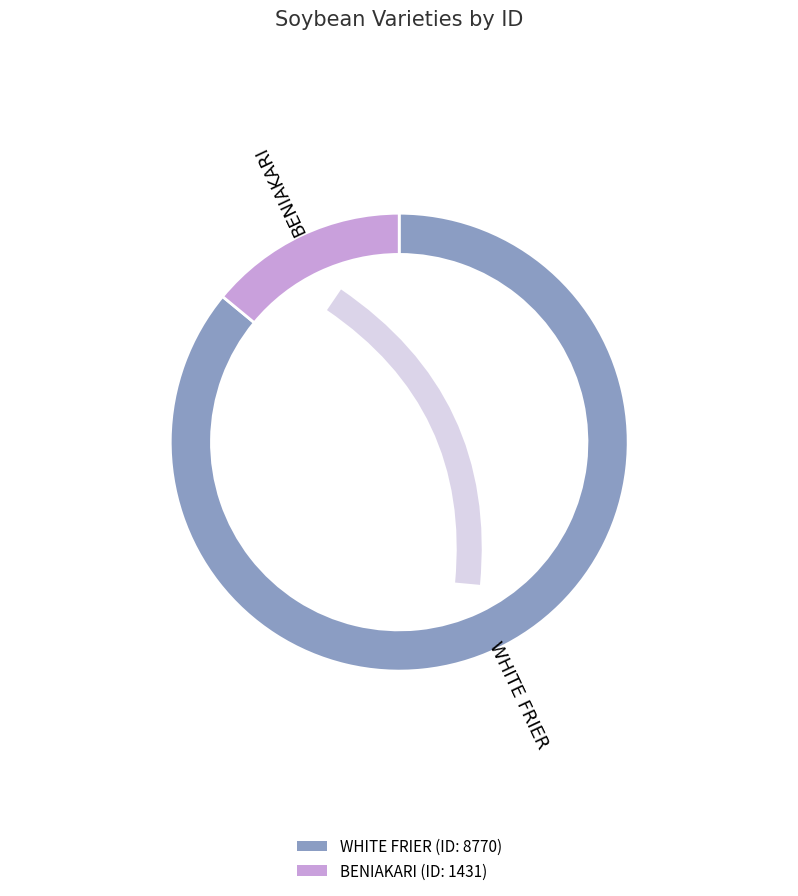

Between BENIAKARI and WHITE FRIER, which is larger?

WHITE FRIER